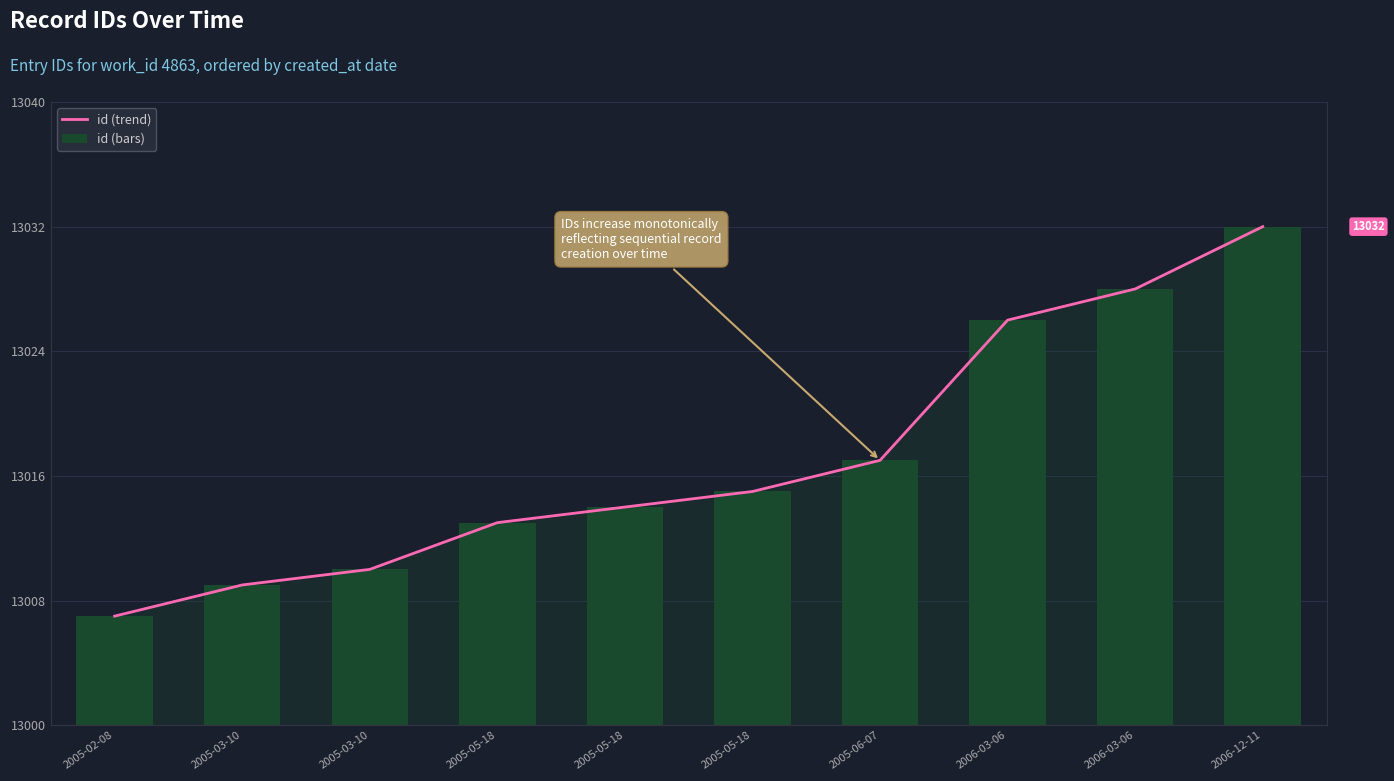

True or false: id (bars) has a value of 32 at 2006-12-11.

True